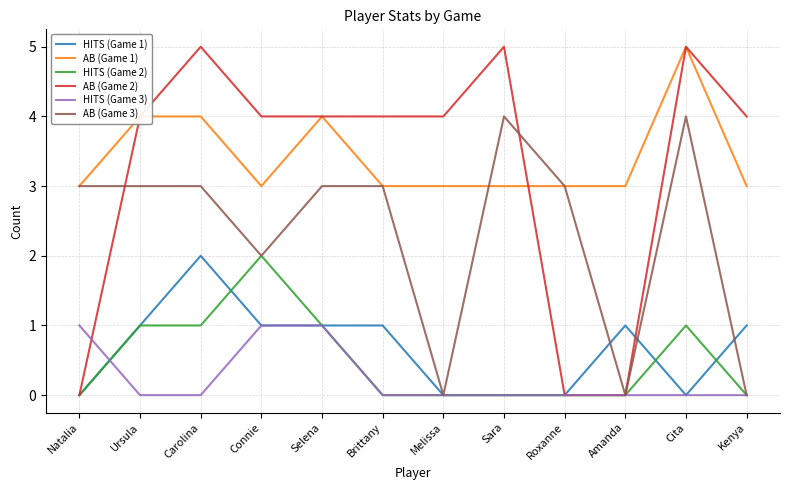

Reading right to left, transcribe all the data shown in this chart.

HITS (Game 1): 1	0	1	0	0	0	1	1	1	2	1	0
AB (Game 1): 3	5	3	3	3	3	3	4	3	4	4	3
HITS (Game 2): 0	1	0	0	0	0	0	1	2	1	1	0
AB (Game 2): 4	5	0	0	5	4	4	4	4	5	4	0
HITS (Game 3): 0	0	0	0	0	0	0	1	1	0	0	1
AB (Game 3): 0	4	0	3	4	0	3	3	2	3	3	3